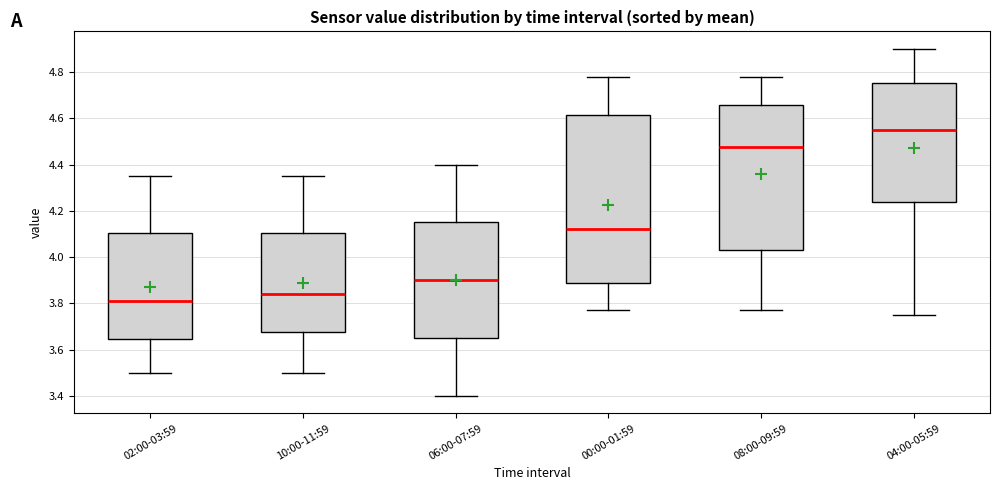

Which box's median line is the lowest?

02:00-03:59